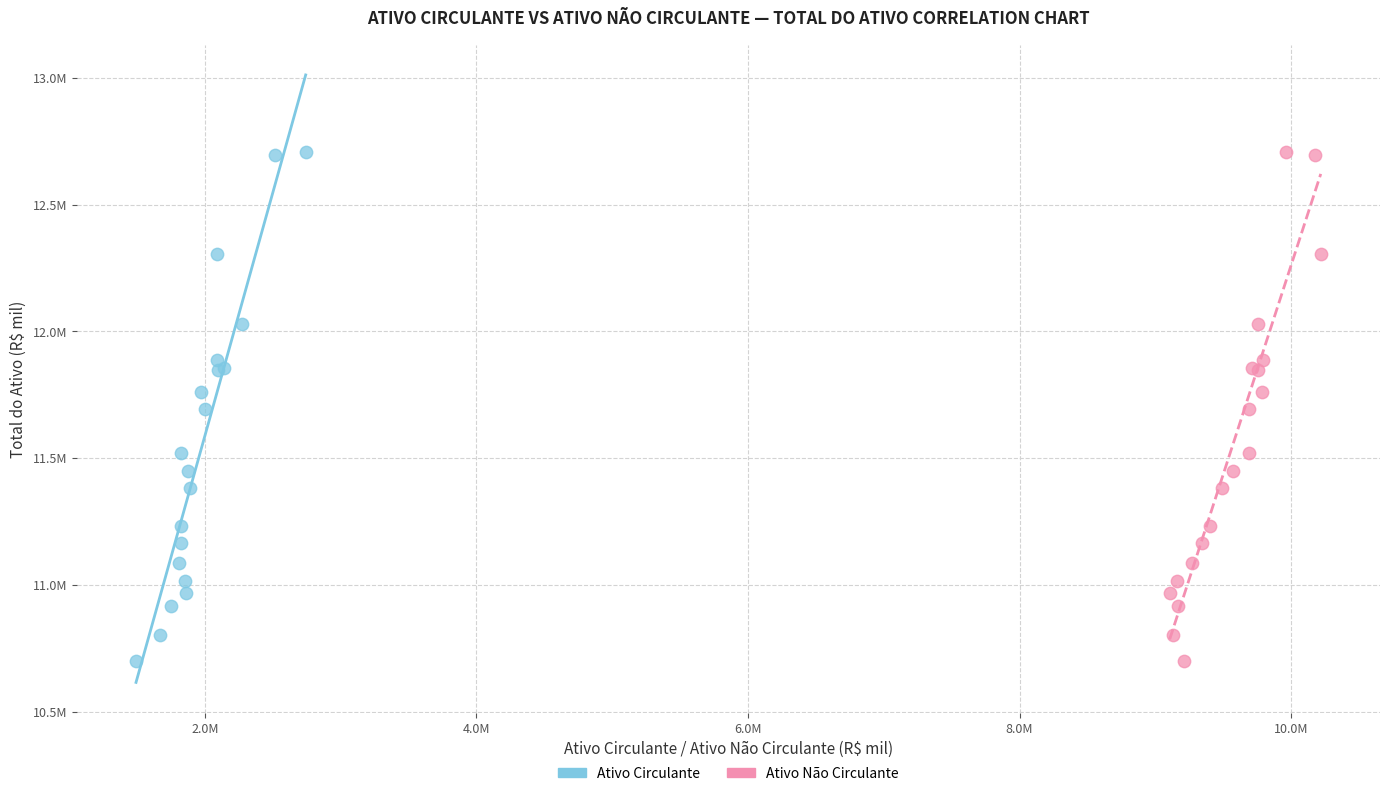

What are all the series names shown in the legend?

Ativo Circulante, Ativo Não Circulante